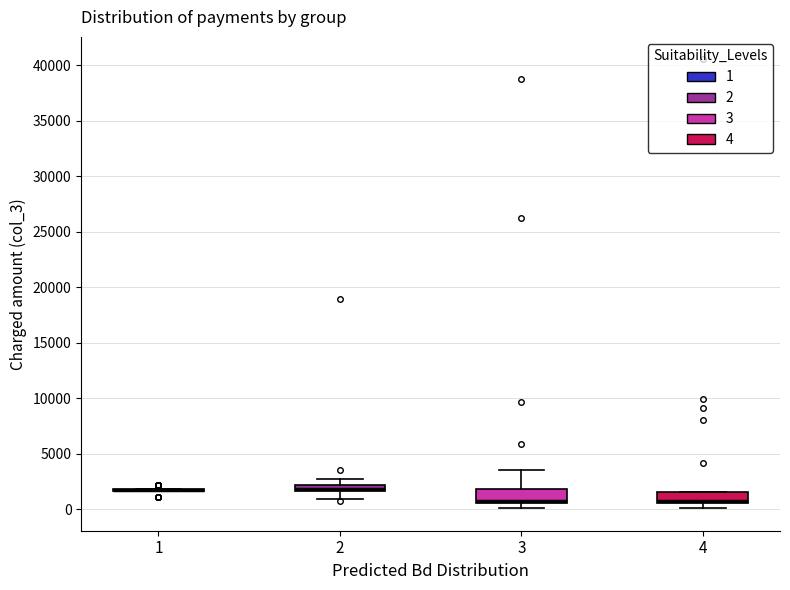

Where is the upper edge of the box at x = 2 on the y-axis? The values are not printed on the chart, so give them approximately, as read against the axis.

2000